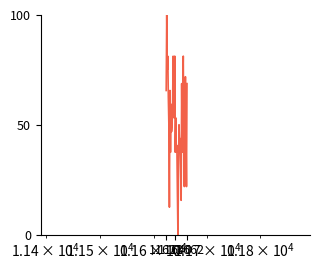

What is the maximum value shown in the chart?

100.0